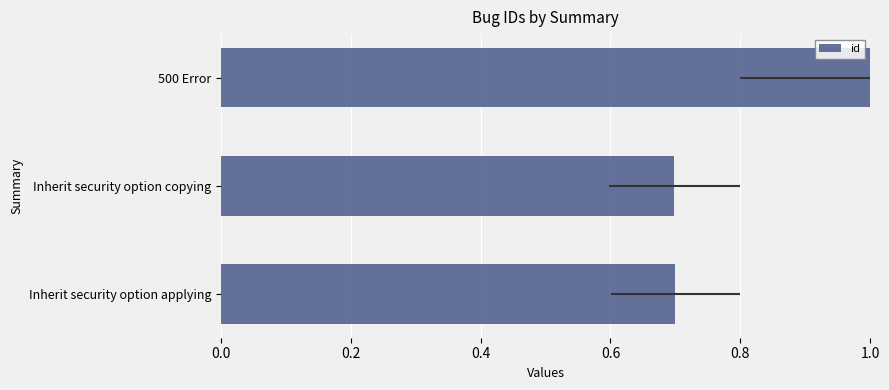

Which has a higher value, Inherit security option copying or 500 Error?

500 Error